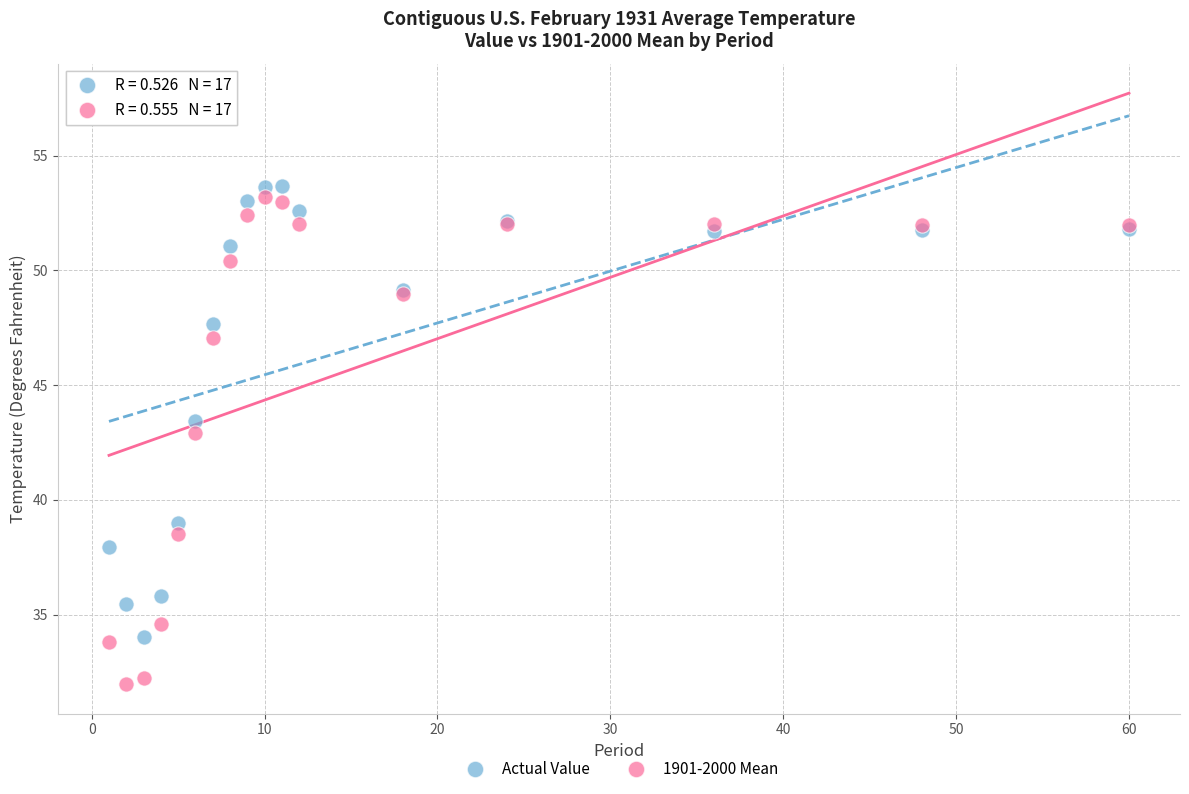

Which series has the largest Y range (max minus min)?

1901-2000 Mean